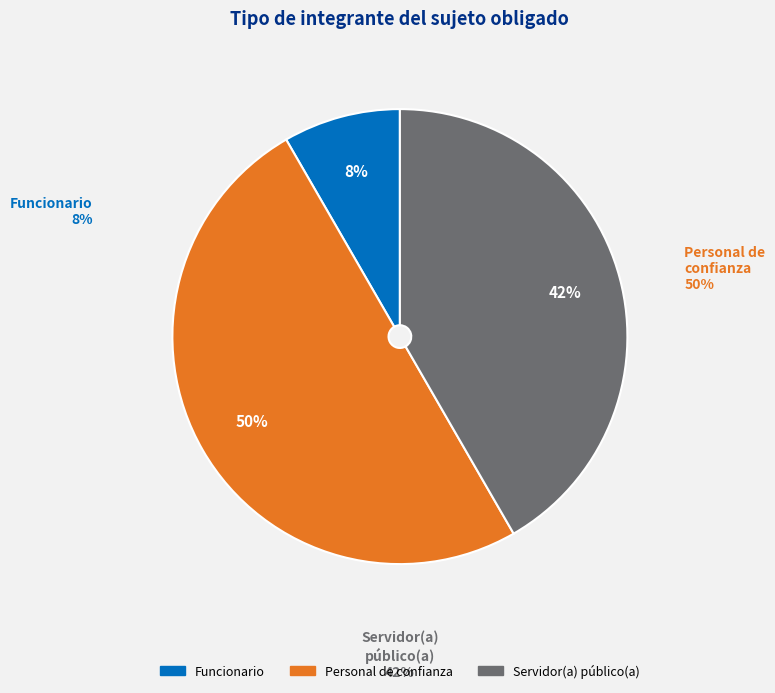

Which slice is the smallest?

Funcionario